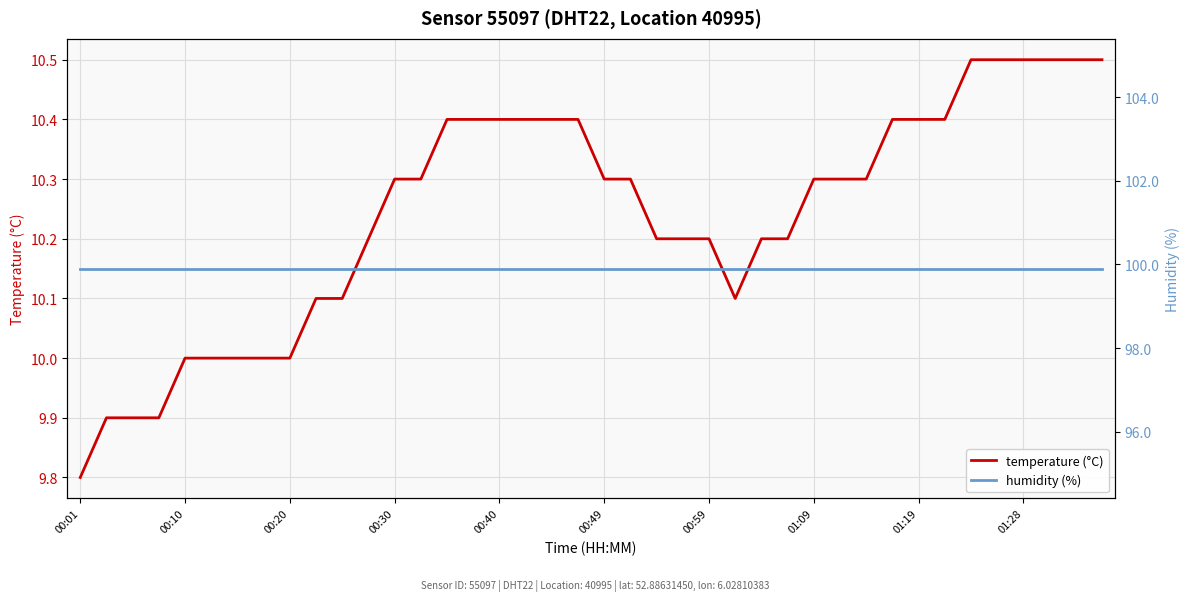

At which label does temperature (°C) reach its minimum?

00:01